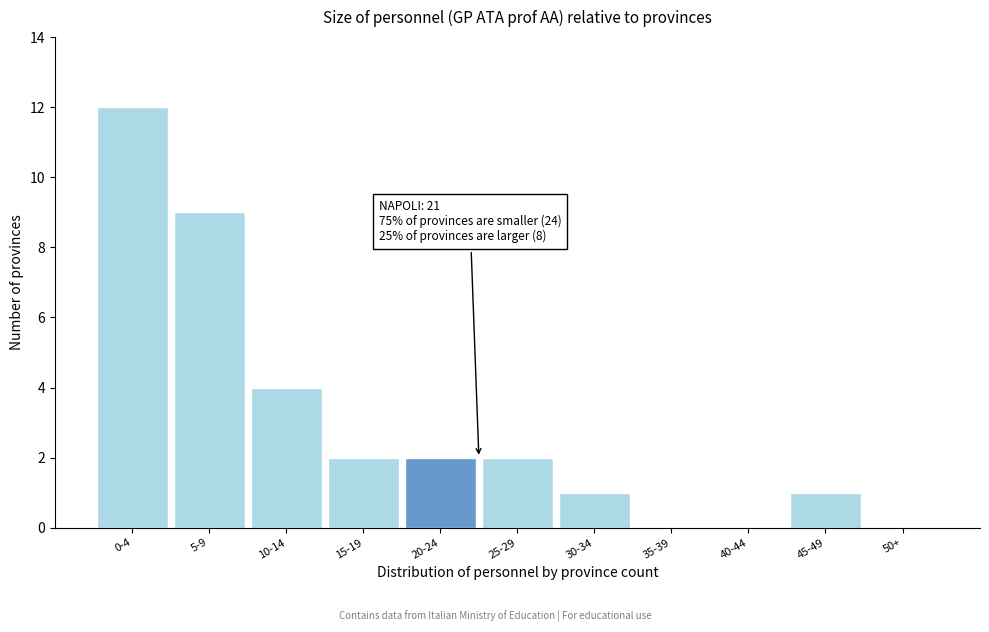

Reading right to left, transcribe all the data shown in this chart.

50+=0	45-49=1	40-44=0	35-39=0	30-34=1	25-29=2	20-24=2	15-19=2	10-14=4	5-9=9	0-4=12